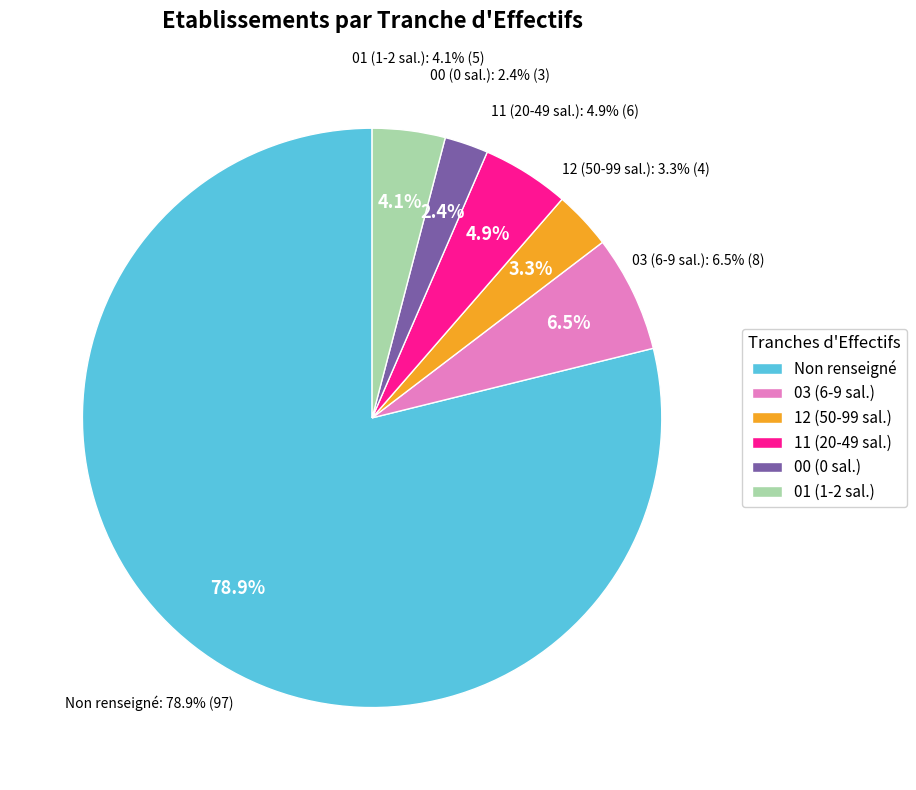

What is the smallest slice in the pie chart?

00